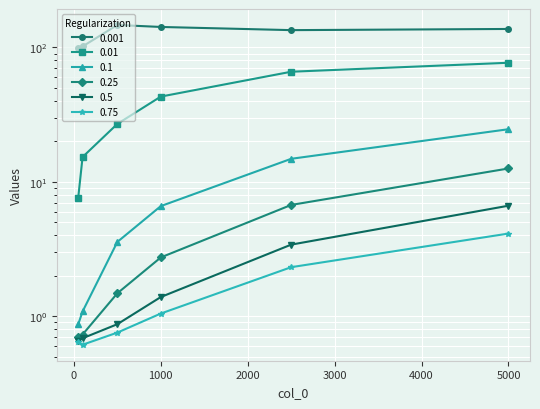

True or false: 0.01 has more than 2 interior local peaks.

False